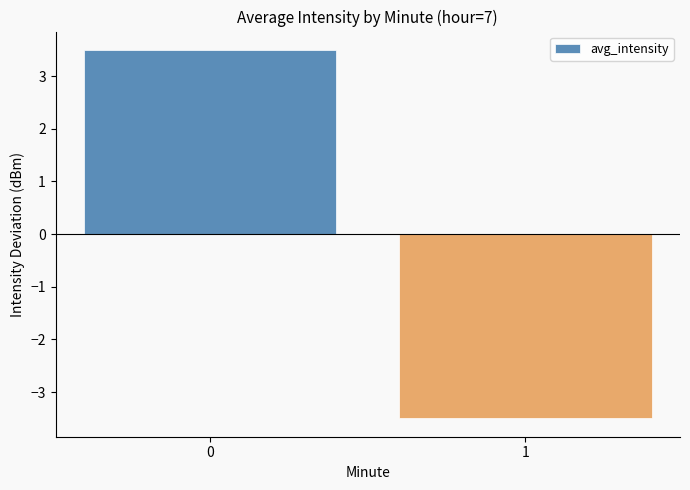

Rank the categories by value from lowest to highest.

1, 0